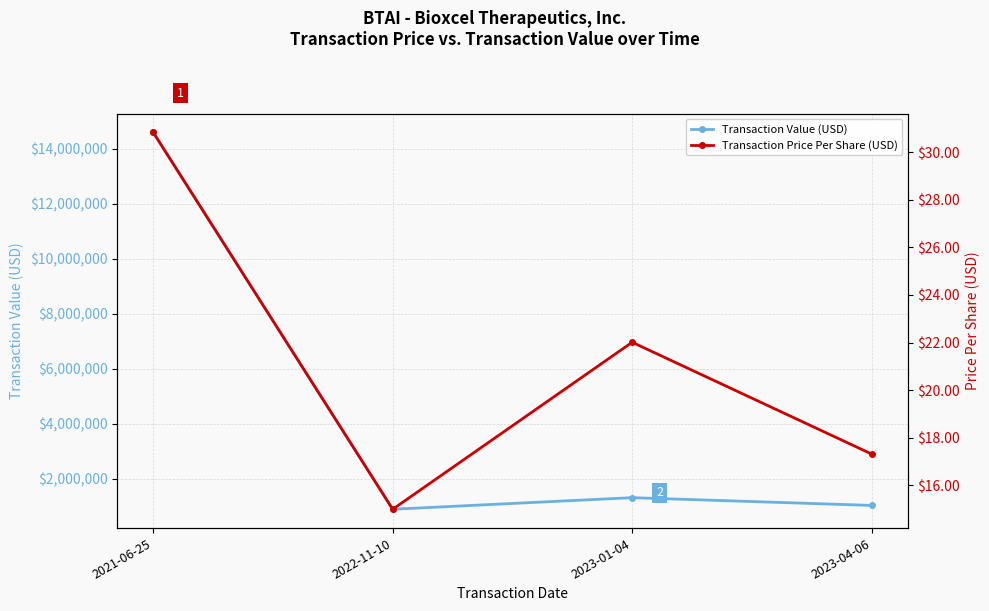

What is the greatest value displayed?

14589493.0